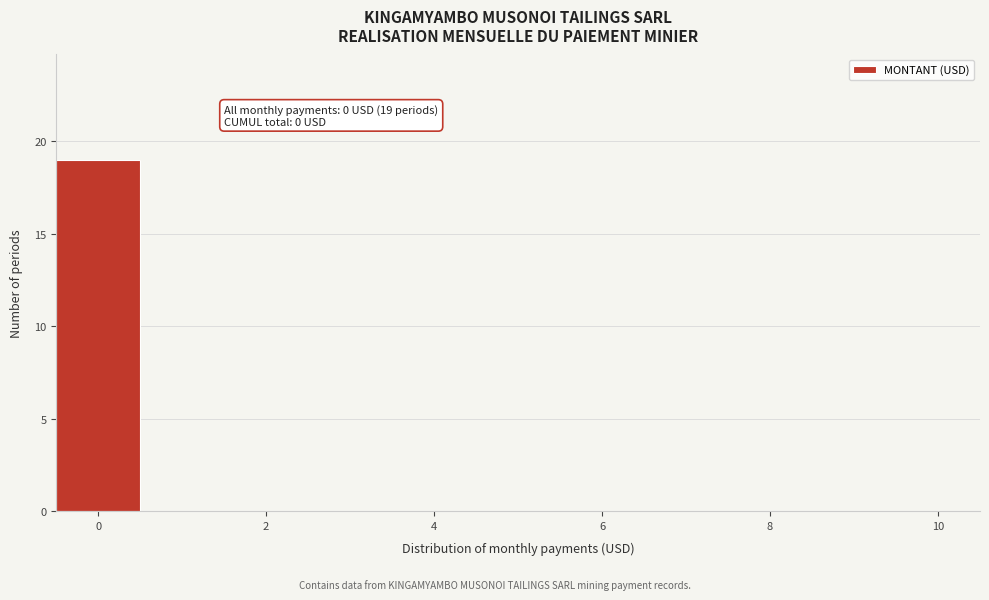

Over which range of the x-axis is the bar tallest?

-0.5 to 0.5